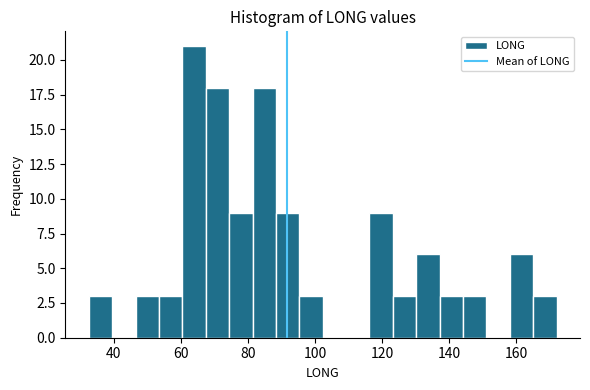

Around what value on the x-axis is the tallest bar? Give the approximate position of its centre, as read against the axis.

64